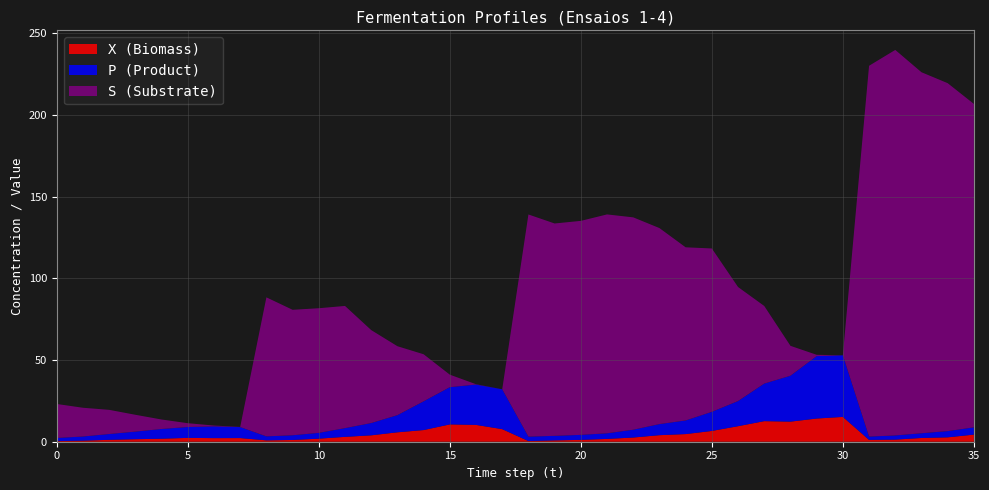

Reading left to right, what are all the values shown in this chart?

X (Biomass): 0.4	0.7	1.2	1.5	1.8	2.4	2.2	2.2	0.8	1.1	1.9	3.0	3.9	5.8	7.1	10.6	10.3	7.7	0.4	0.8	1.1	1.7	2.6	4.0	4.7	6.6	9.5	12.6	12.3	14.2	15.2	1.1	1.3	2.3	2.7	4.4
P (Product): 1.9	2.5	3.5	4.7	6.0	6.6	7.2	6.7	2.4	2.9	3.5	5.3	7.5	10.5	17.6	22.8	24.7	24.4	2.7	2.8	3.1	3.4	4.8	6.8	8.3	11.7	15.4	23.0	28.1	38.2	37.7	2.0	2.6	2.9	3.8	4.4
S (Substrate): 20.8	17.6	14.8	10.3	5.8	2.3	0.5	0.1	85.1	76.8	76.3	74.8	56.9	42.2	28.8	7.7	0.2	0.0	136.0	130.0	131.0	134.0	130.0	120.0	106.0	100.0	69.8	47.5	18.3	0.8	0.0	227.0	236.0	221.0	213.0	198.0